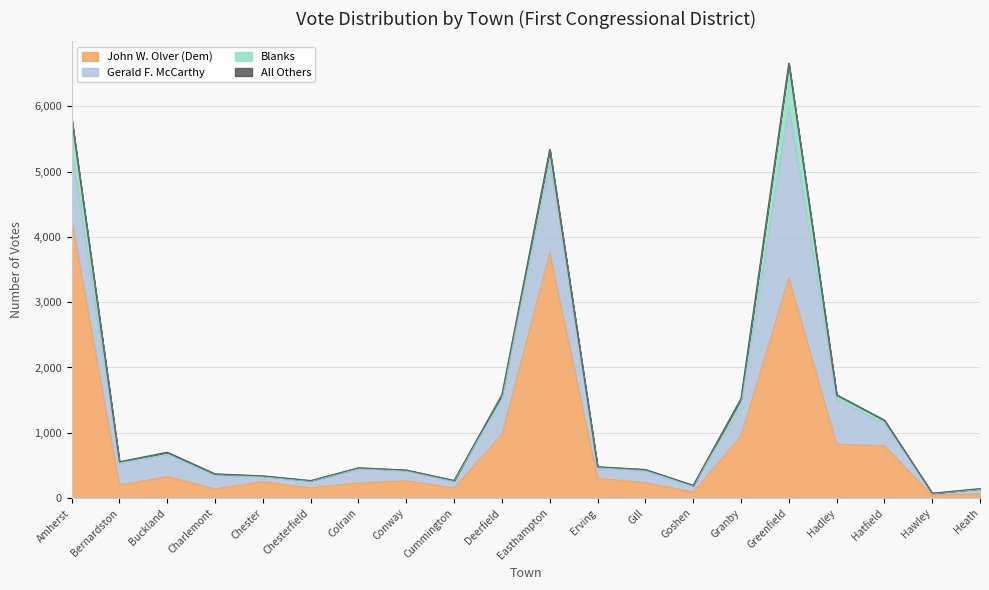

What is the difference between the maximum and minimum values in the Blanks series?

671